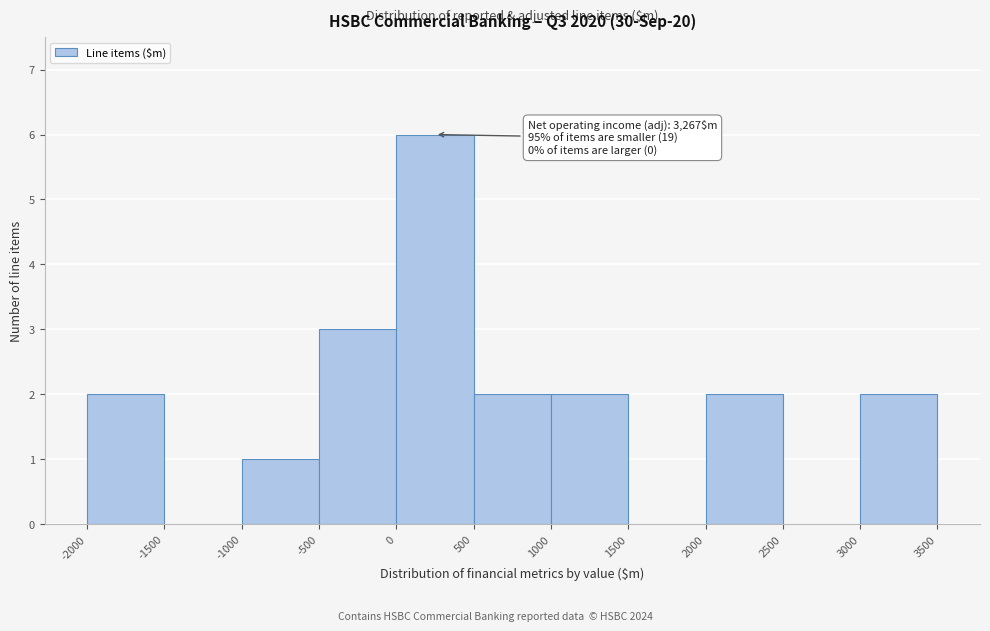

Over which range of the x-axis is the bar tallest?

0 to 500